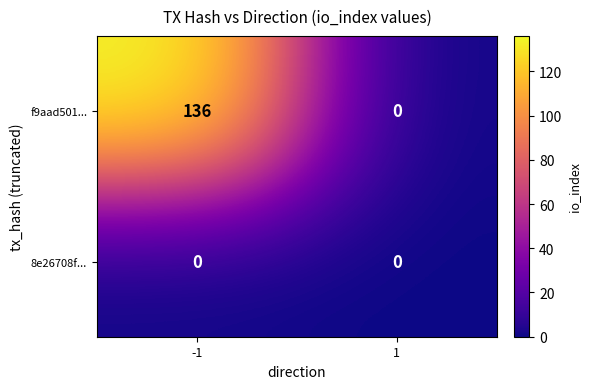

At which category is the sum across all series the highest?

-1